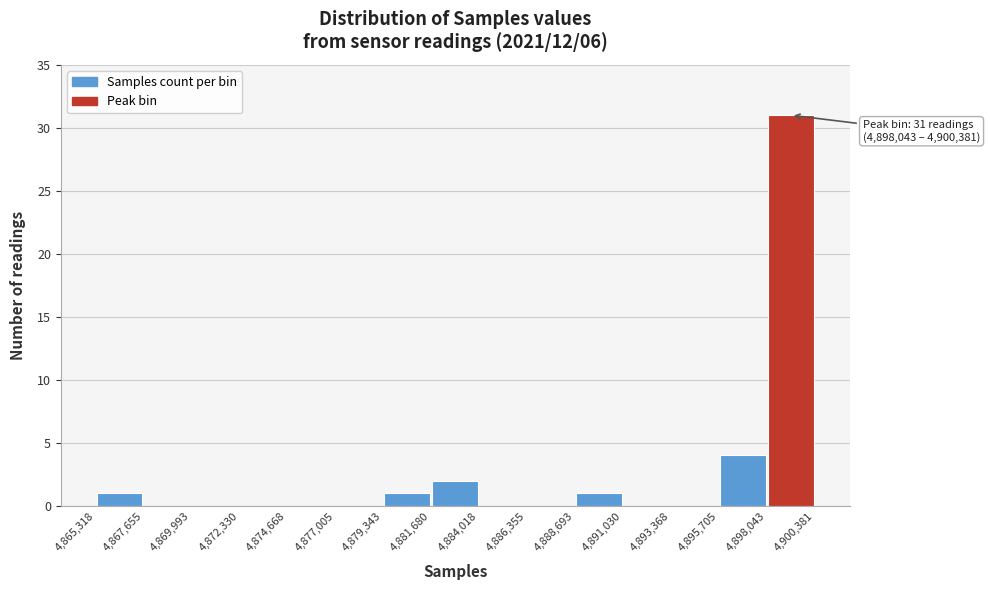

Which range on the x-axis has the tallest bar?

4,898,043 to 4,900,381